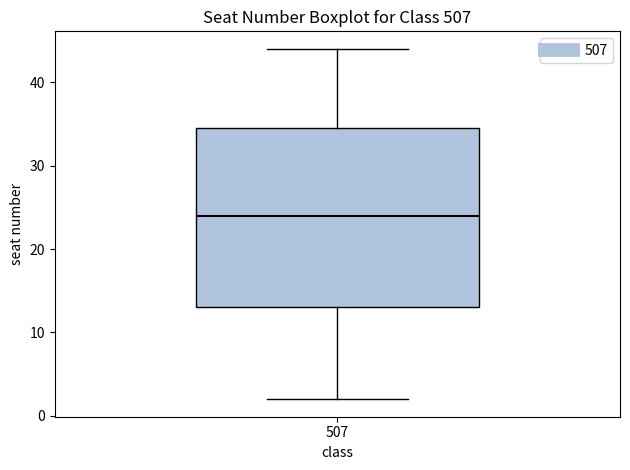

Transcribe this box plot: give where the median line is, the range the box spans, and where the two whiskers end, as read against the y-axis. The values are not printed on the chart, so give them approximately, as read against the axis.

median 24, box 13 to 35, whiskers 2 to 44